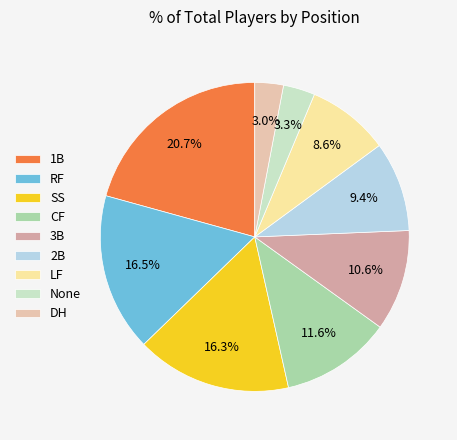

Between 1B and LF, which is larger?

1B